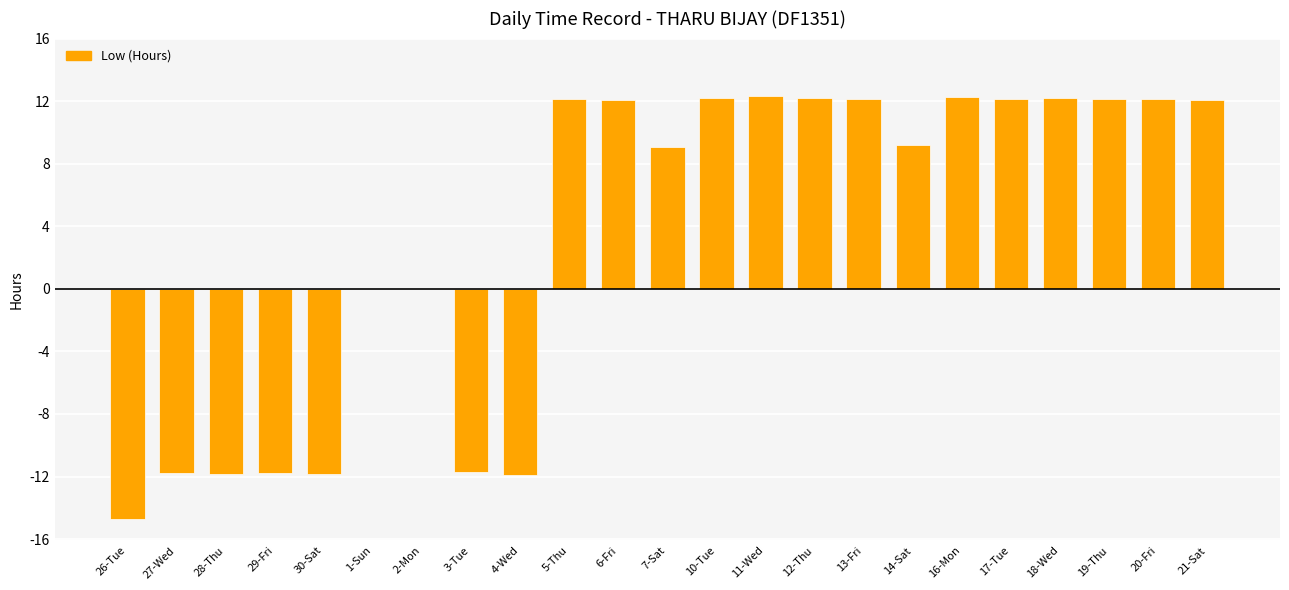

What is the sum of the values at 7-Sat and 2-Mon?

9.1